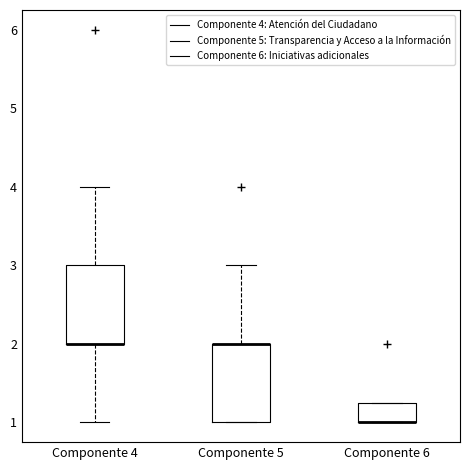

Reading left to right, transcribe this box plot: for each box, give where its median line is, the range the box spans, and where its two whiskers end, as read against the y-axis. The values are not printed on the chart, so give them approximately, as read against the axis.

Componente 4: median 2.0 (drawn on the box's lower edge), box 2.0 to 3.0, whiskers 1.0 to 4.0
Componente 5: median 2.0 (drawn on the box's upper edge), box 1.0 to 2.0, whiskers 1.0 to 3.0
Componente 6: median 1.0 (drawn on the box's lower edge), box 1.0 to 1.3, whiskers 1.0 to 1.3